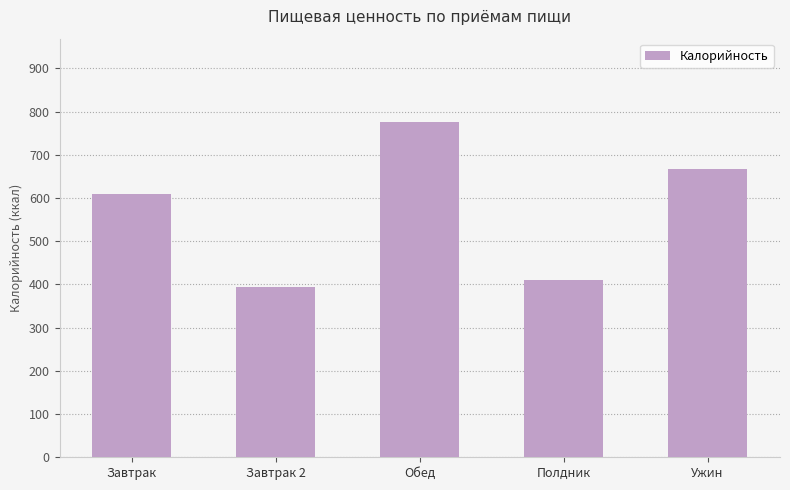

How many values are below 608?

2